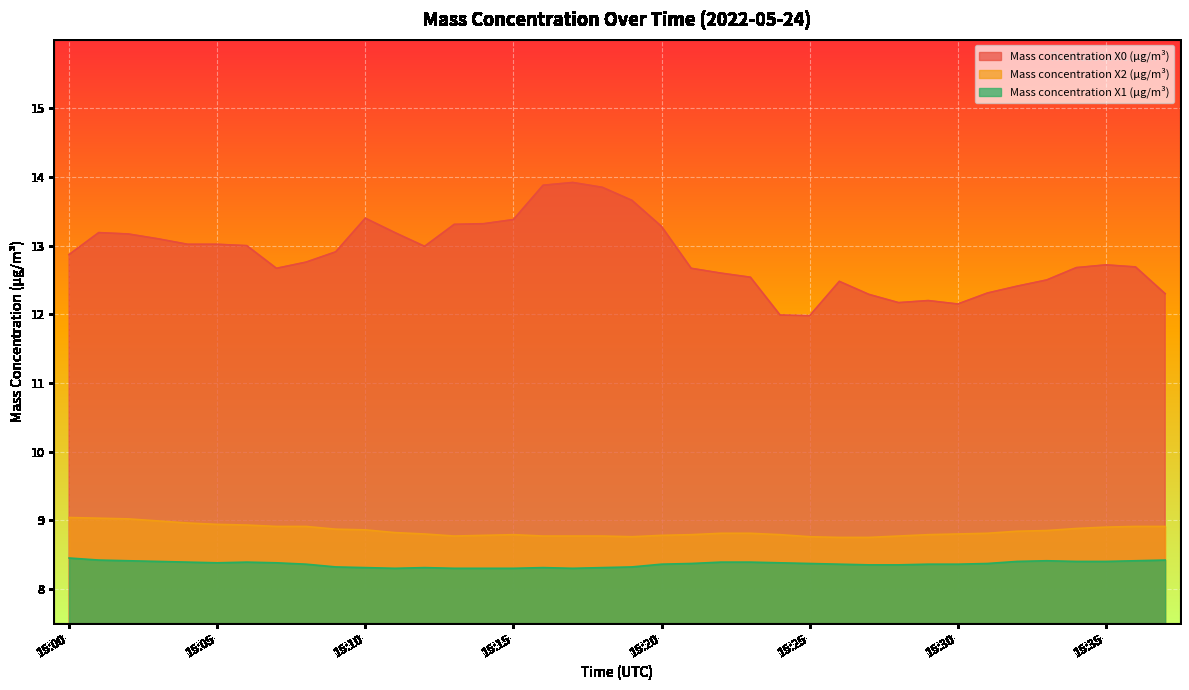

Which series has the largest total across all categories?

Mass concentration X0 (μg/m³)